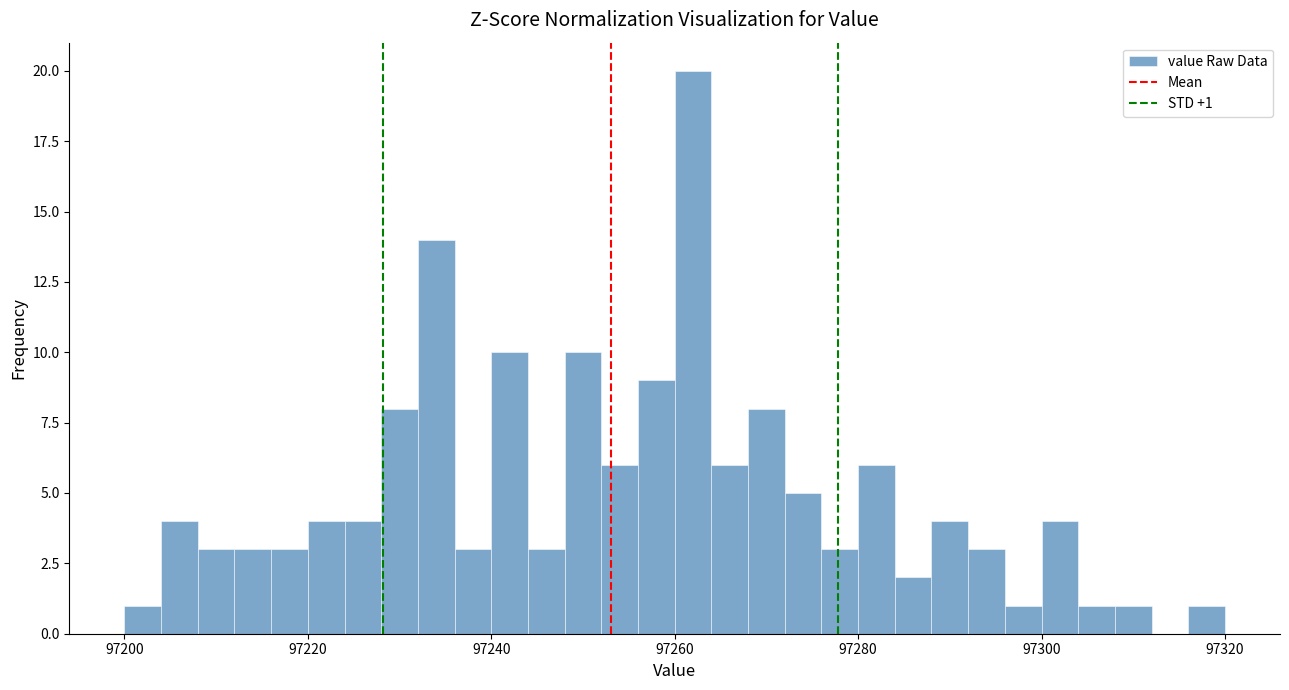

Around what value on the x-axis is the tallest bar? Give the approximate position of its centre, as read against the axis.

97262